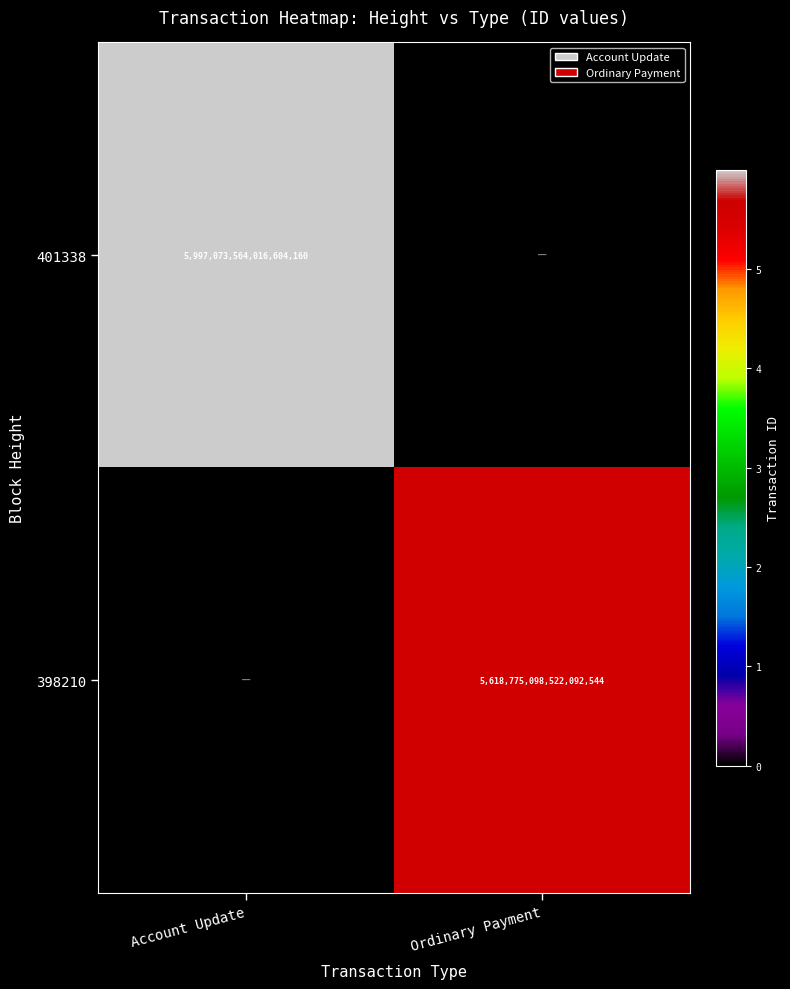

Is it true that 401338 equals 3253542929447209472 at Account Update?

False